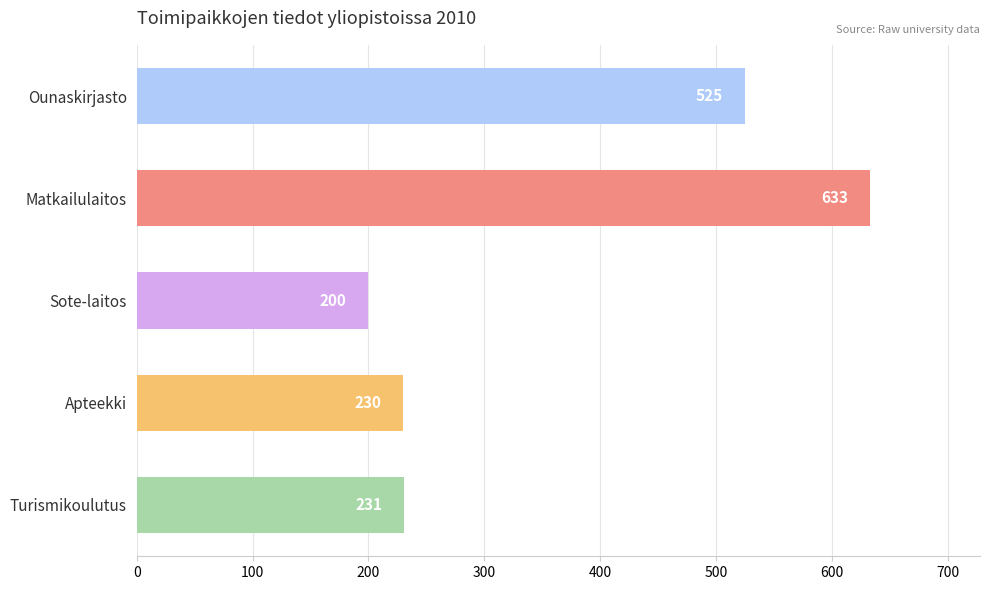

What position from the top is Apteekki?

4